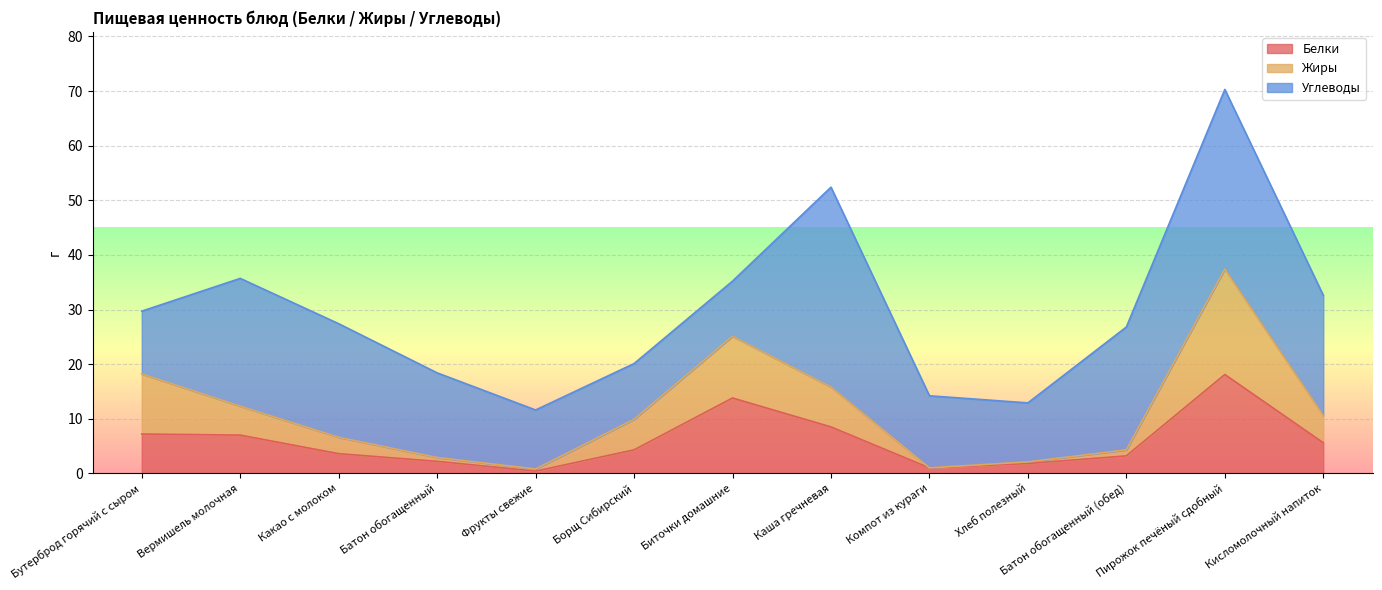

At which category is the sum across all series the highest?

Пирожок печёный сдобный